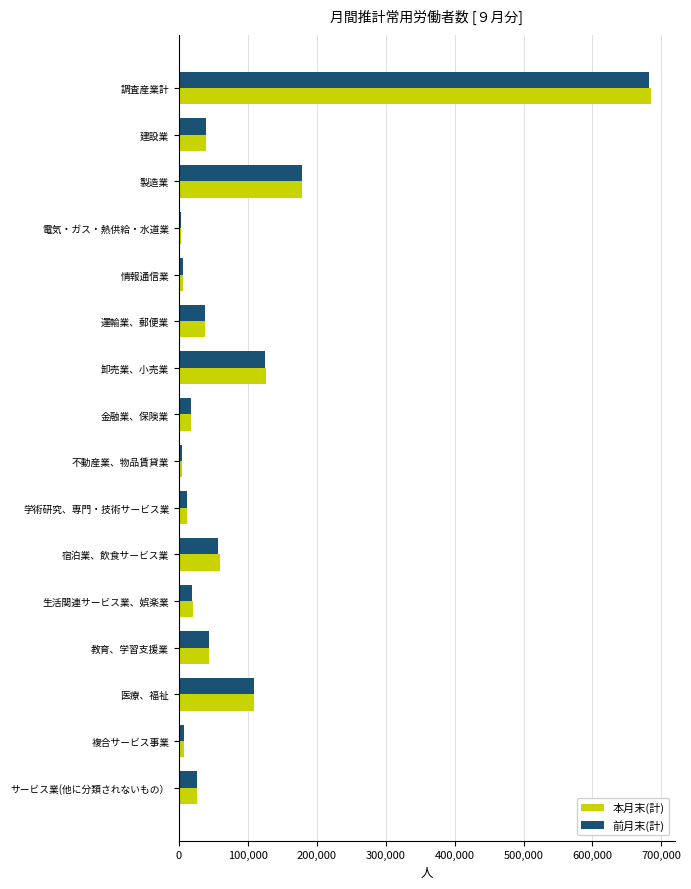

What is the maximum value for 本月末(計)?

684903